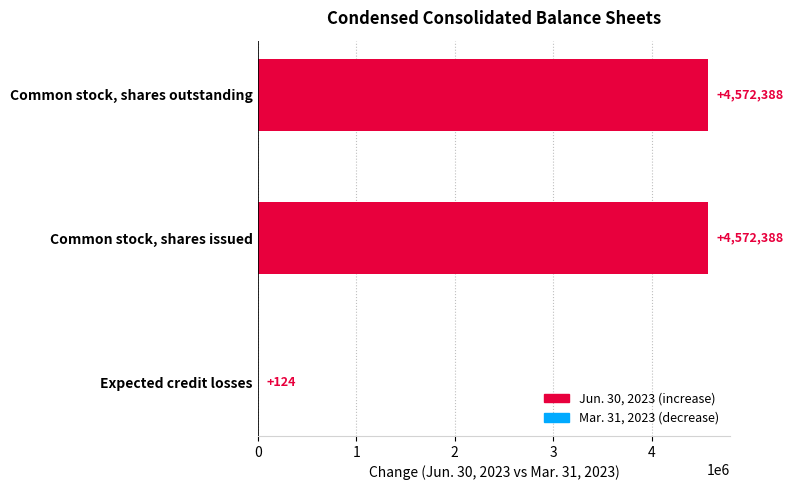

What is the maximum value shown in the chart?

4572388